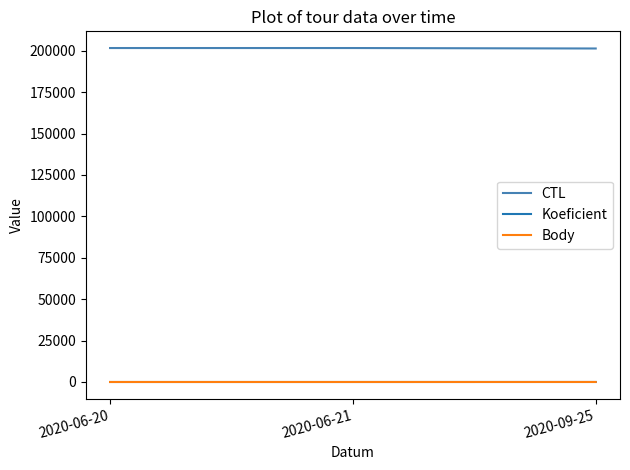

What is the minimum value shown in the chart?

1